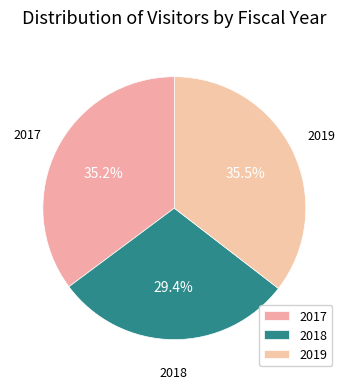

What is the largest slice in the pie chart?

2019